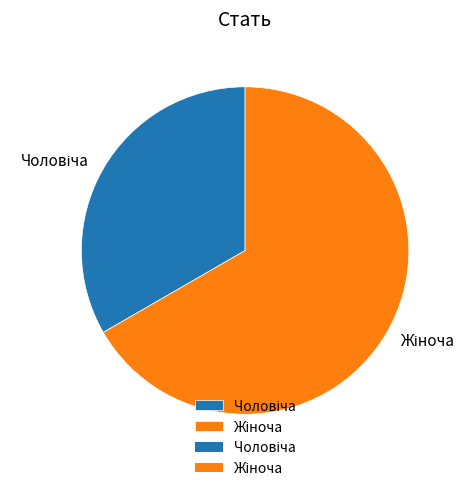

Is there a majority slice in this chart?

Yes